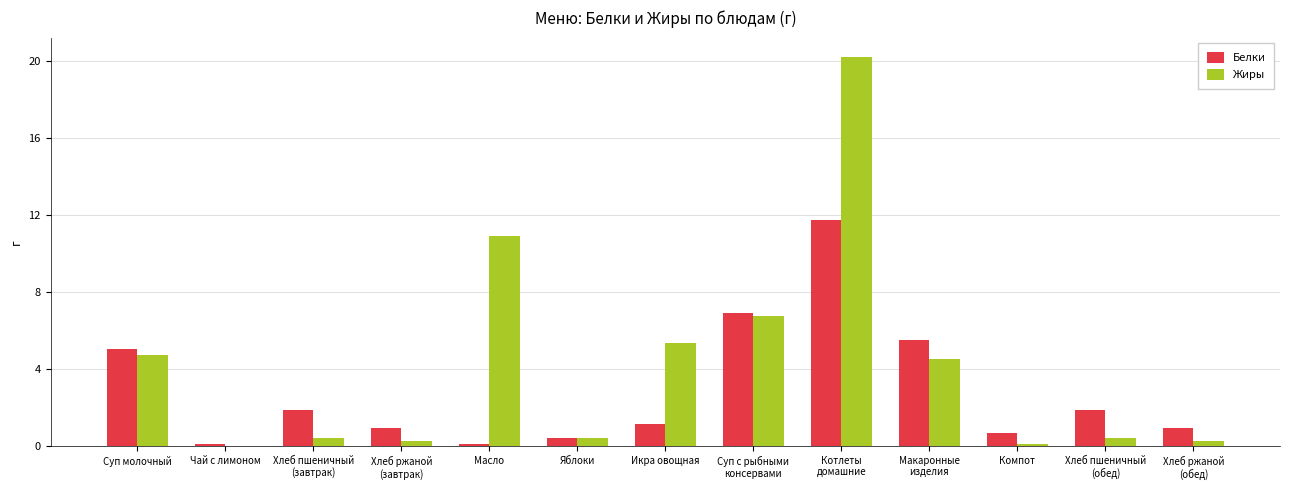

At which category does the chart reach its peak across all series?

Котлеты
домашние